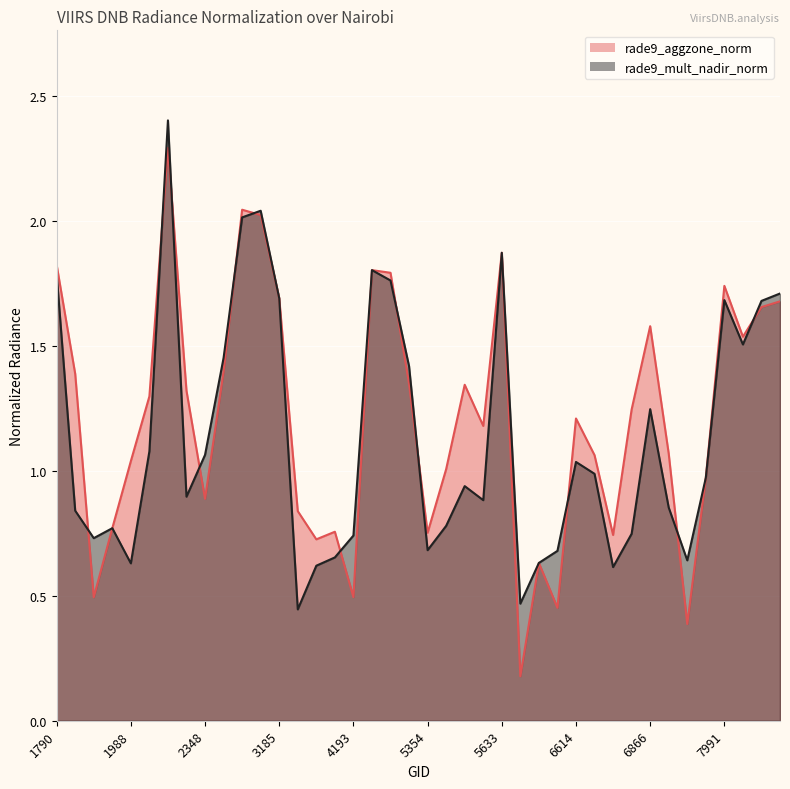

The value of rade9_mult_nadir_norm at 5777 is 0.7. True or false?

True